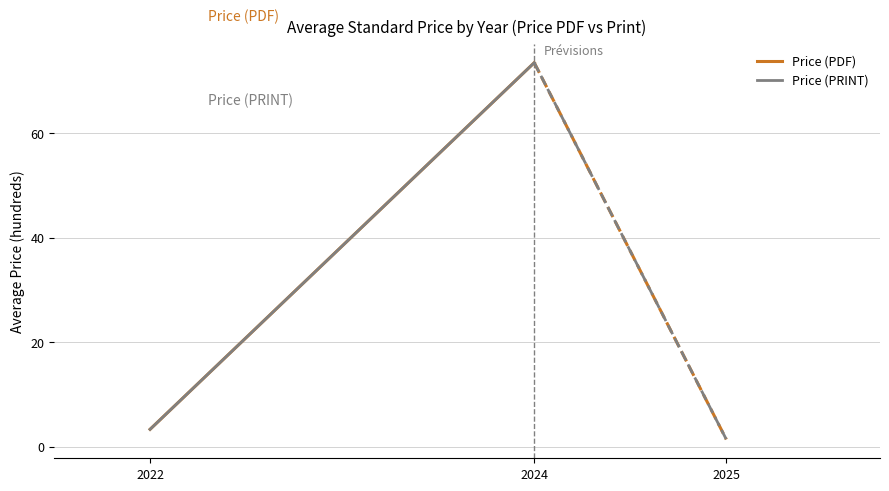

Rank the series at 2024 from highest to lowest value.

Price (PDF), Price (PRINT)